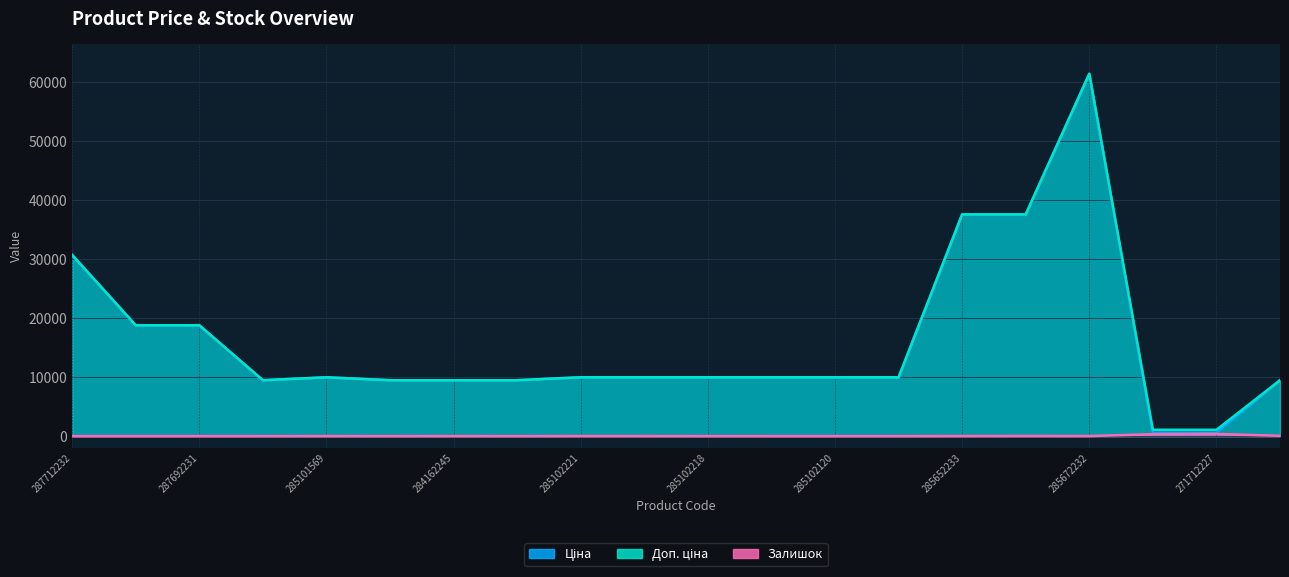

How many data points in Доп. ціна are less than 9974?

7